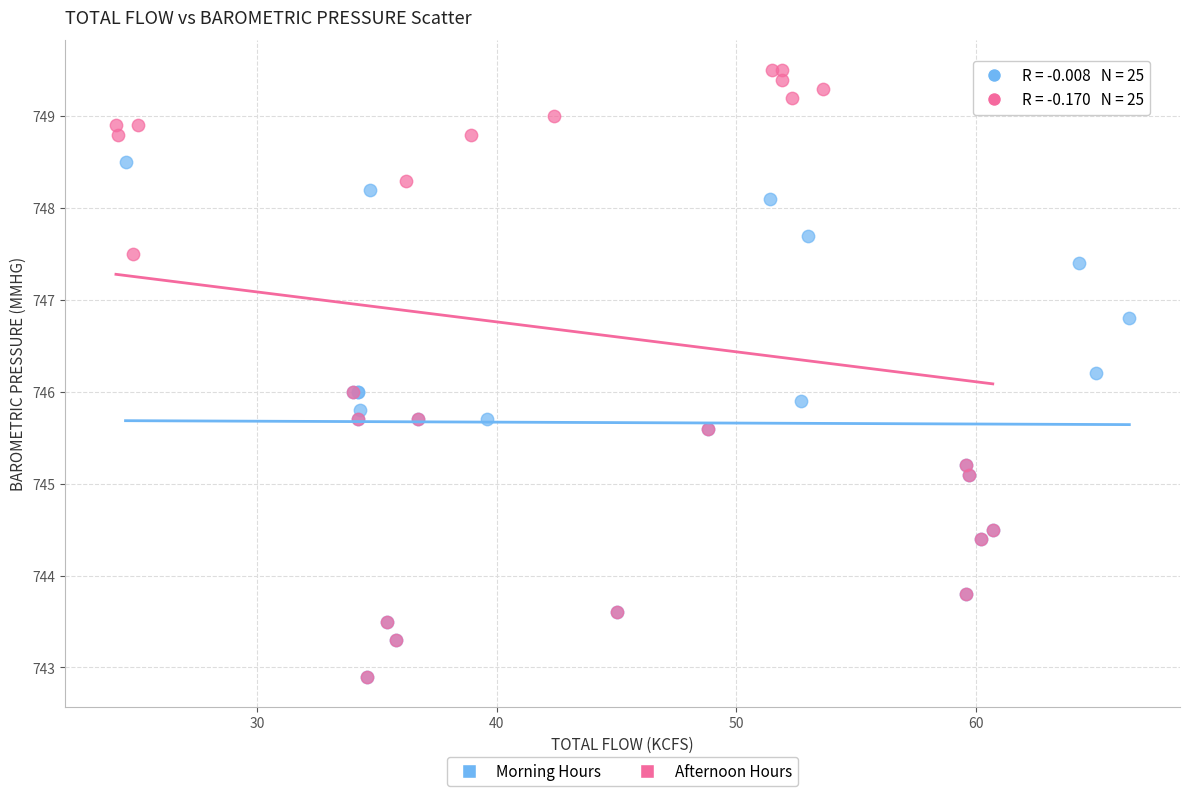

What are all the series names shown in the legend?

Morning Hours, Afternoon Hours